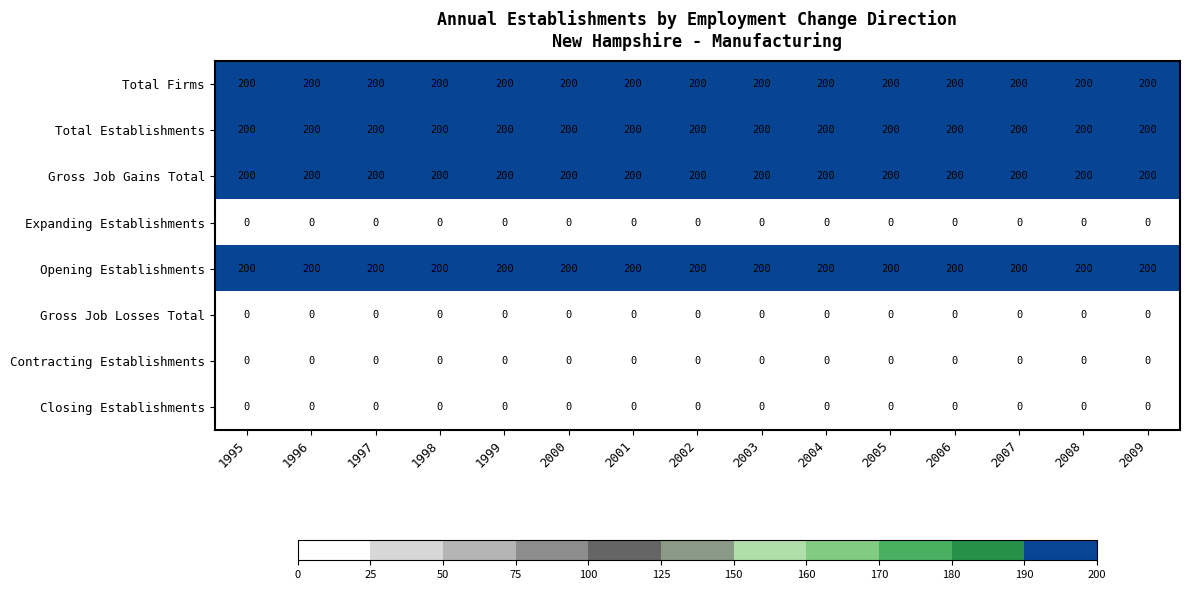

True or false: Gross Job Gains Total has a value of 200 at 2008.

True